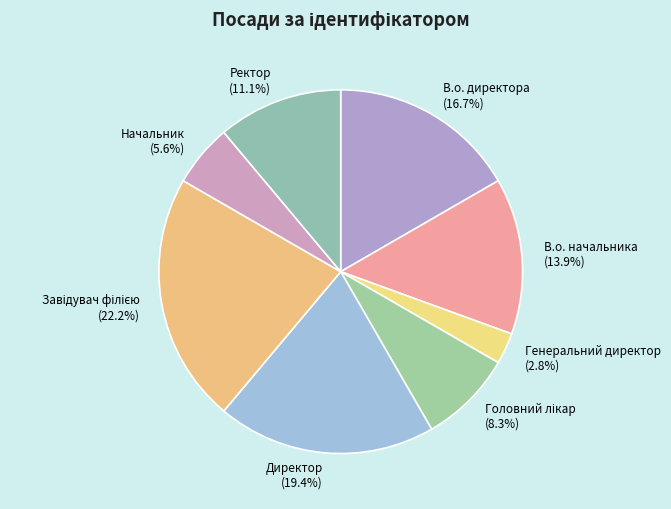

What percentage is NOT represented by Генеральний директор?

97.2%